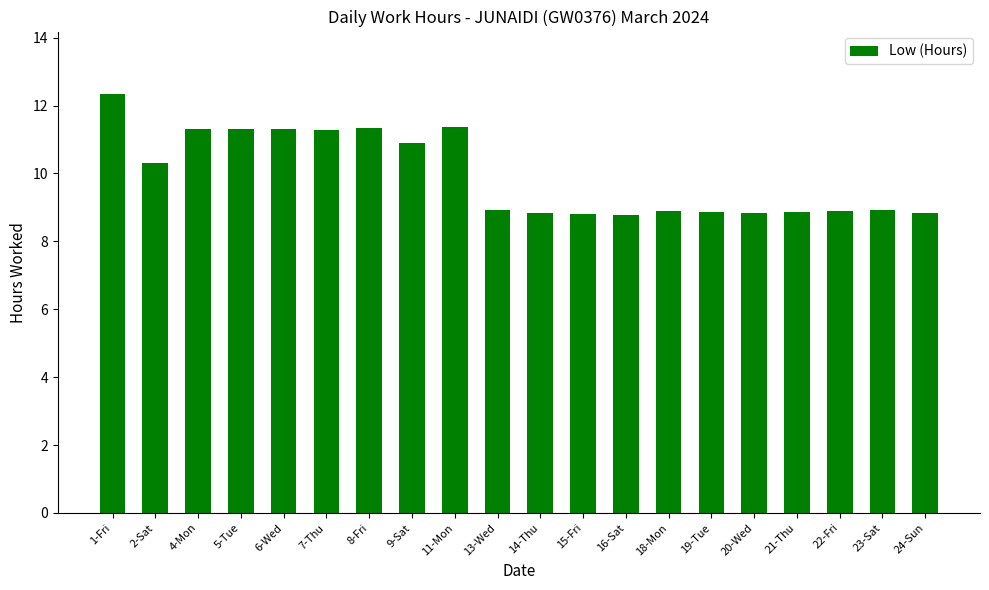

What is the ratio of the value at 20-Wed to the value at 9-Sat?

0.8